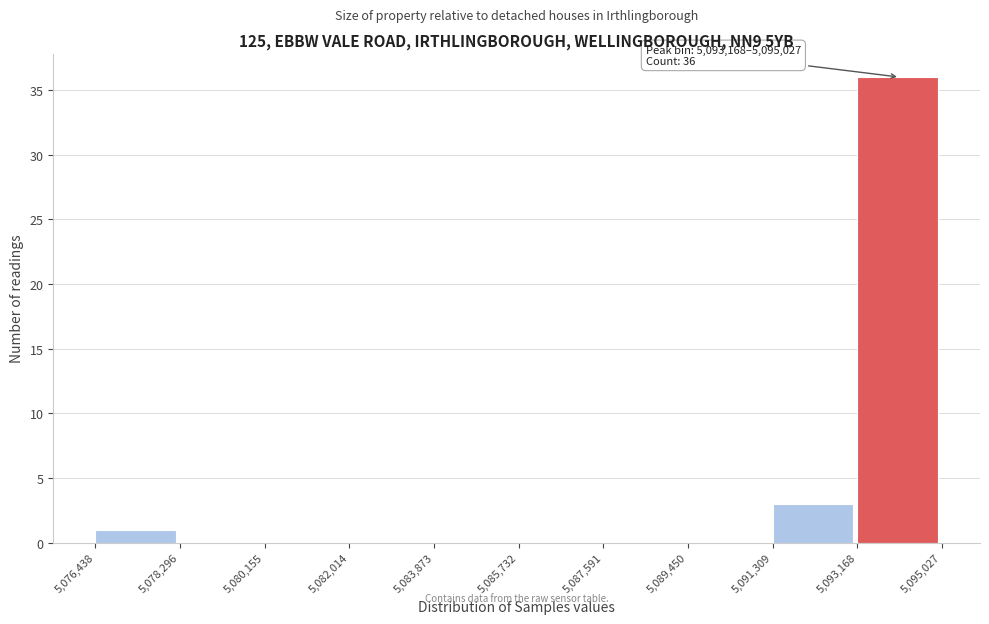

Over which range of the x-axis is the bar tallest?

5,093,168 to 5,095,027